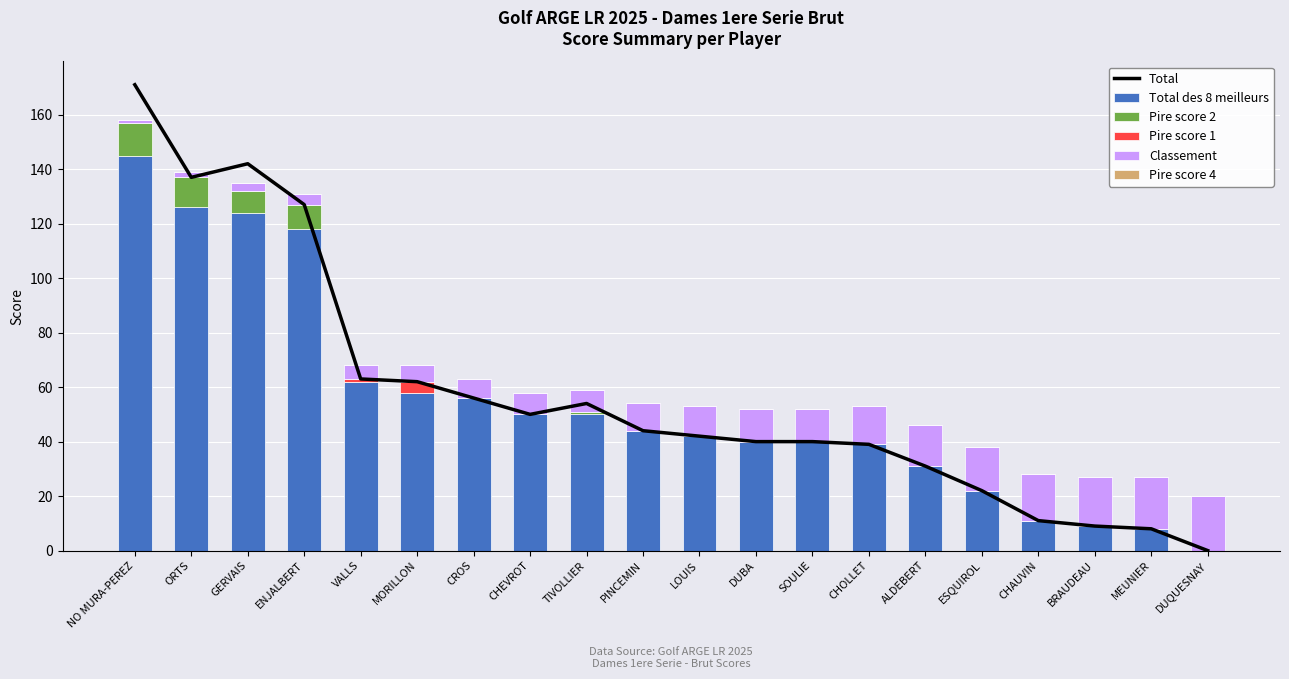

What is the total value across all series at ORTS?

276